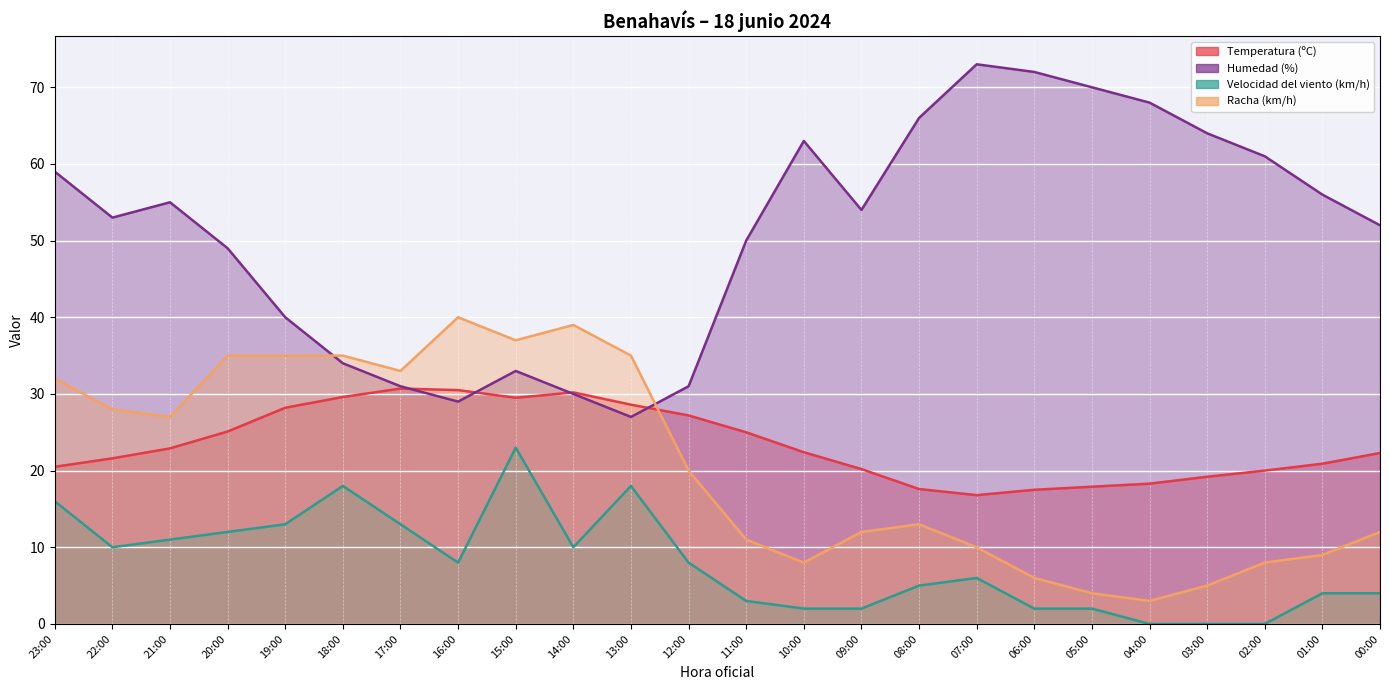

The Temperatura (ºC) series shows 20.9 at 01:00. True or false?

True